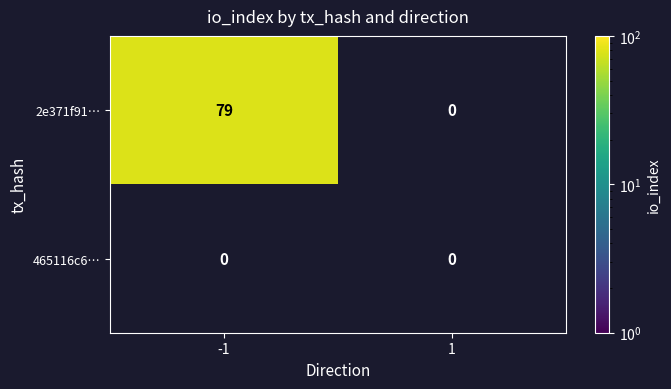

Count the number of data series in this chart.

2